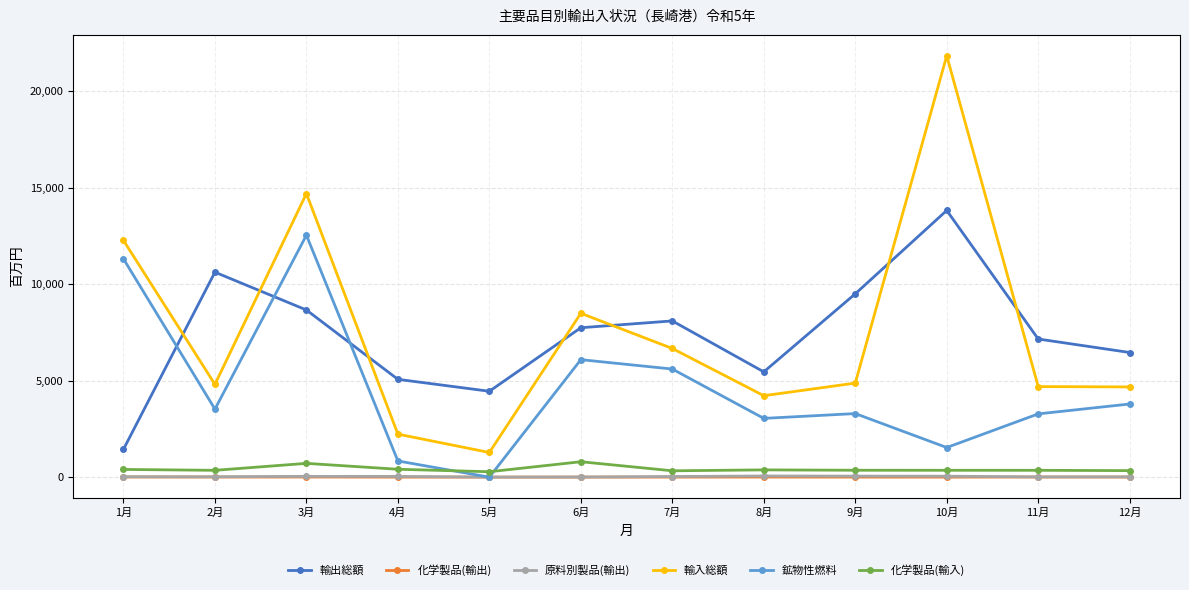

The value of 鉱物性燃料 at 1月 is 15714. True or false?

False